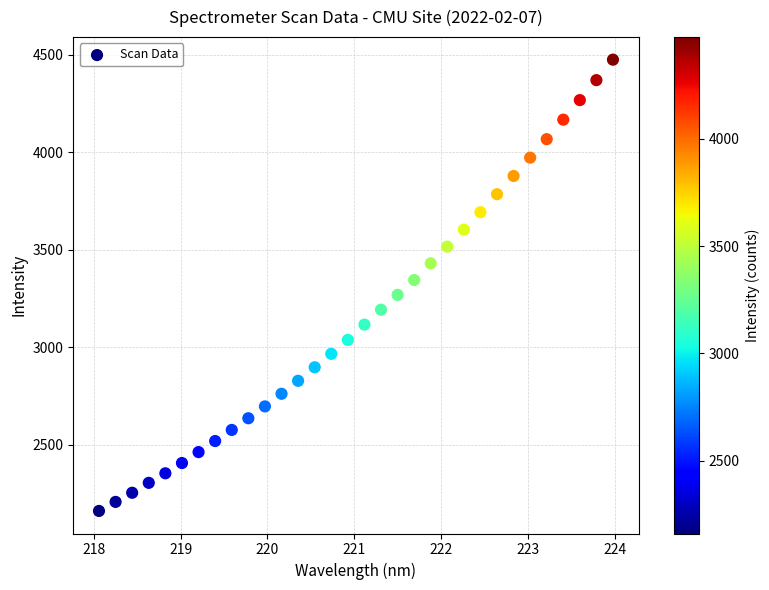

What is the range of Y values (max minus min)?

2313.3